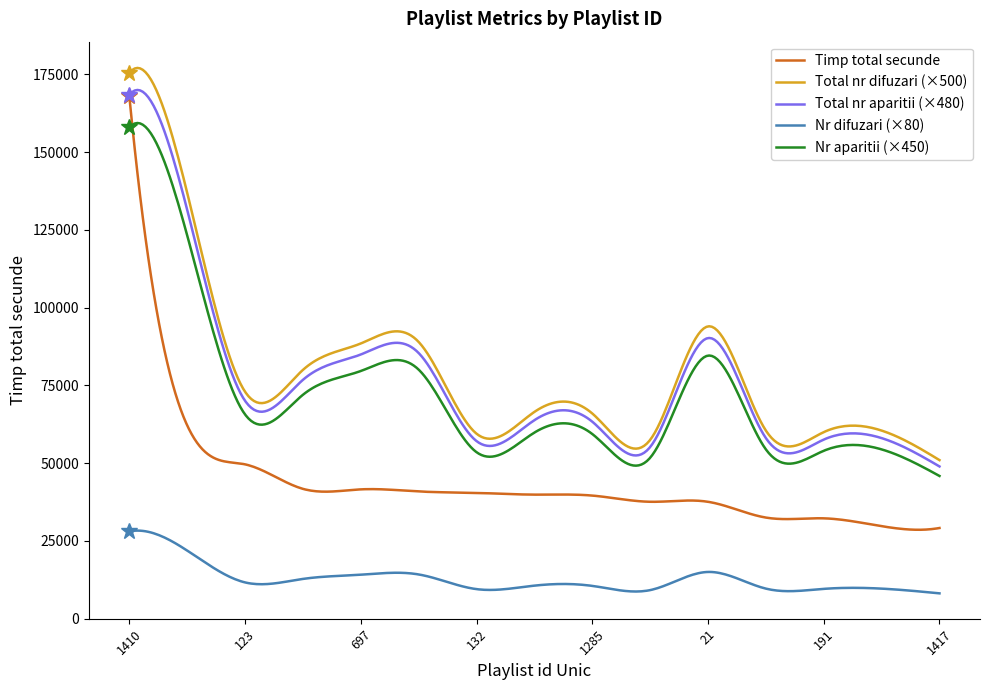

Does the chart have visible grid lines?

No